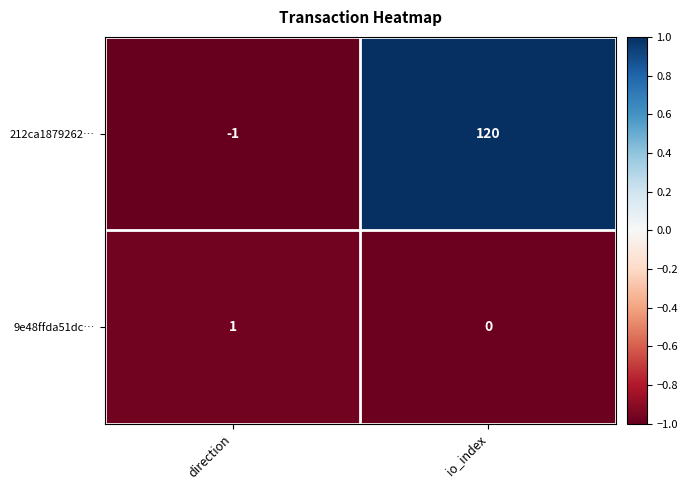

Rank the series by their average value, from lowest to highest.

9e48ffda51dc…, 212ca1879262…